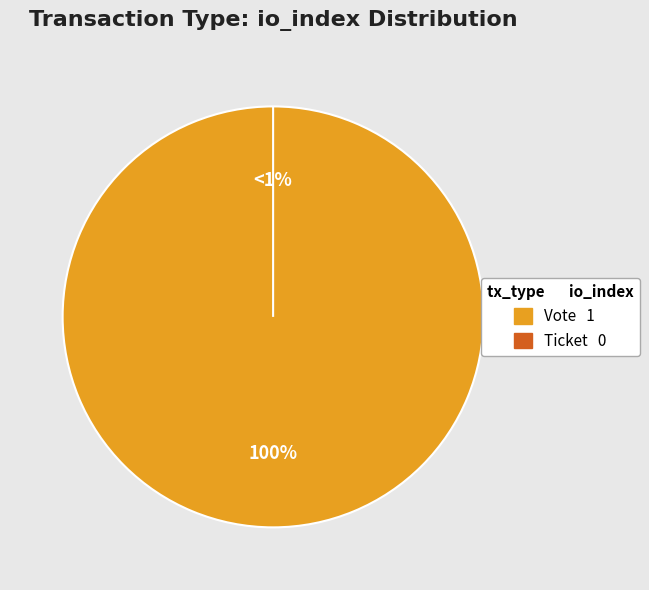

To the nearest percent, what is the average slice percentage?

50%